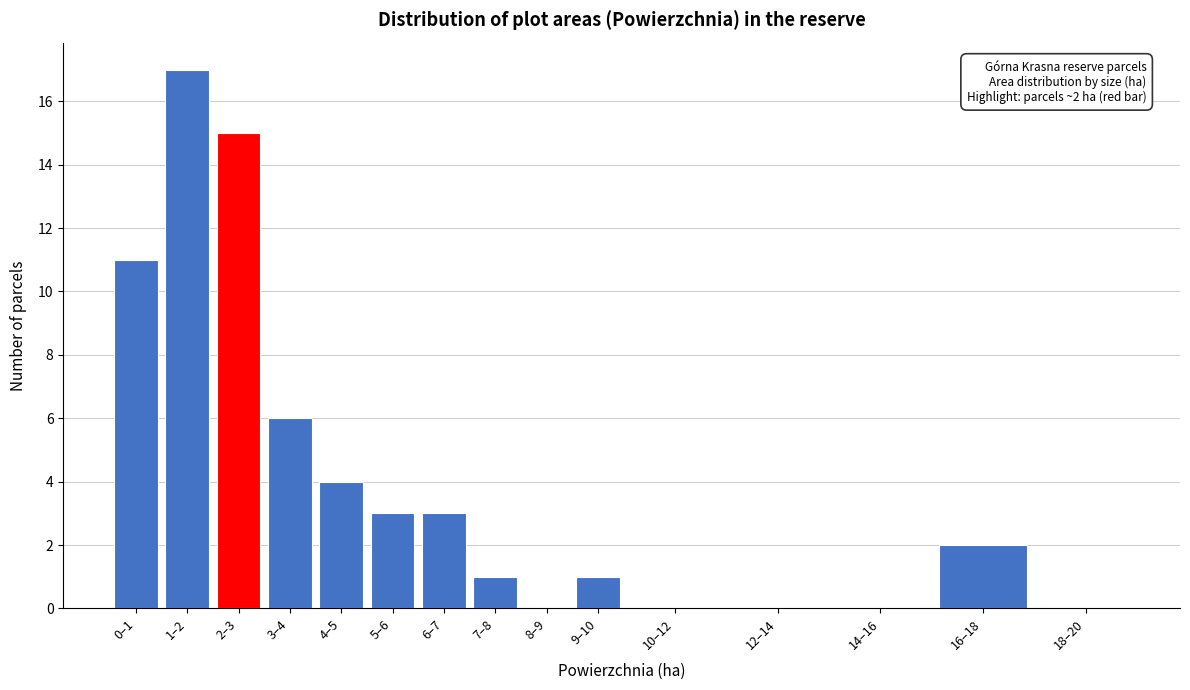

Reading left to right, extract all data points from this chart.

0–1=11	1–2=17	2–3=15	3–4=6	4–5=4	5–6=3	6–7=3	7–8=1	8–9=0	9–10=1	10–12=0	12–14=0	14–16=0	16–18=2	18–20=0